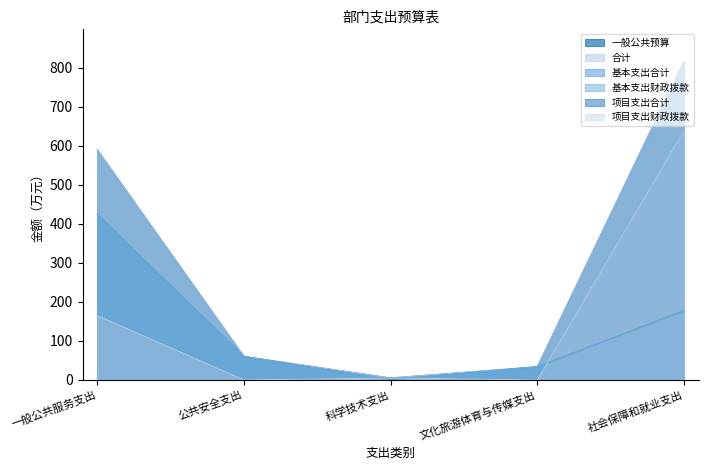

How many values in the 基本支出合计 series exceed 60?

2